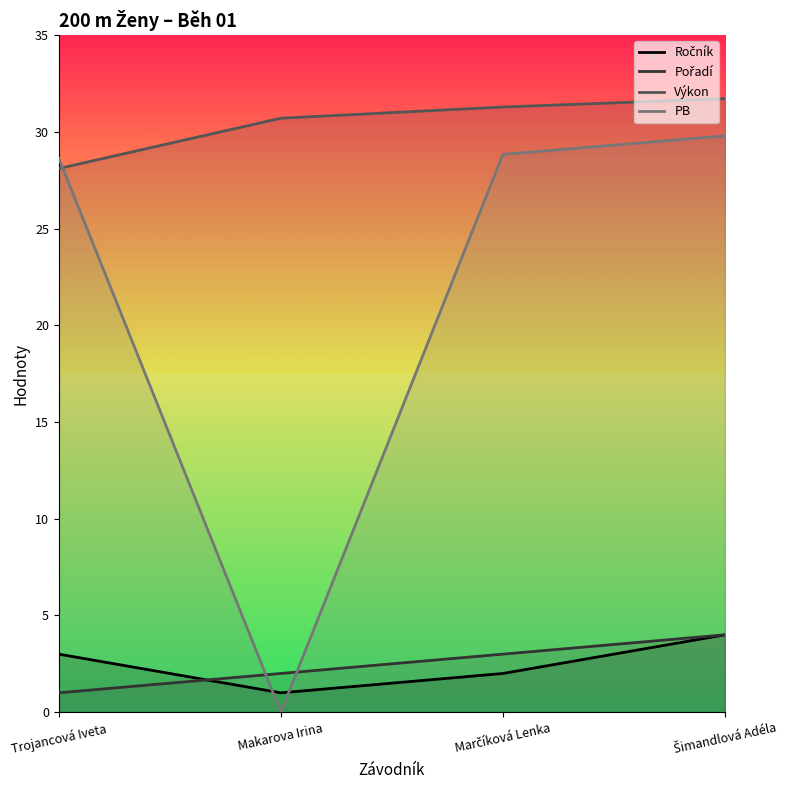

What is the minimum value for Pořadí?

1.0